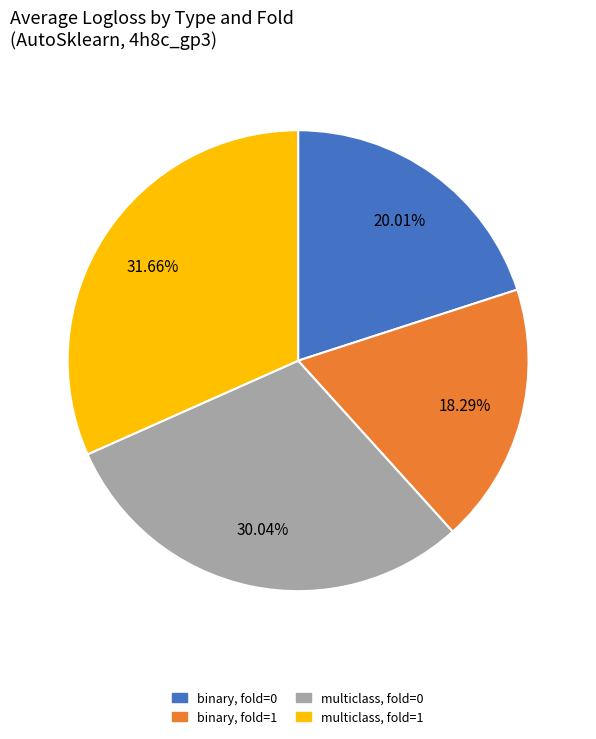

How many slices are in this pie chart?

4